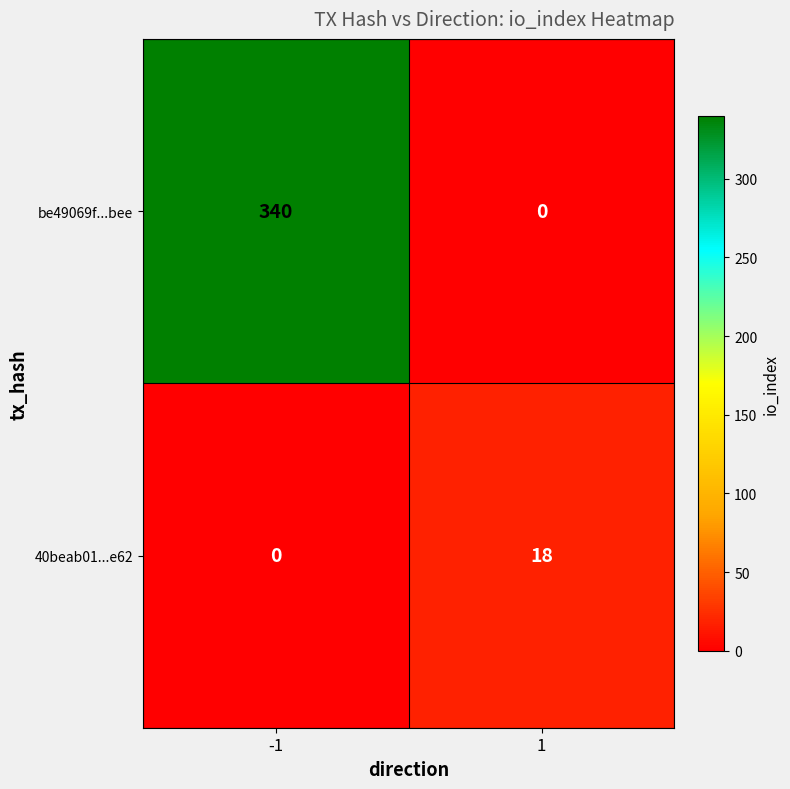

At 1, list the series in order from largest to smallest.

40beab01...e62, be49069f...bee